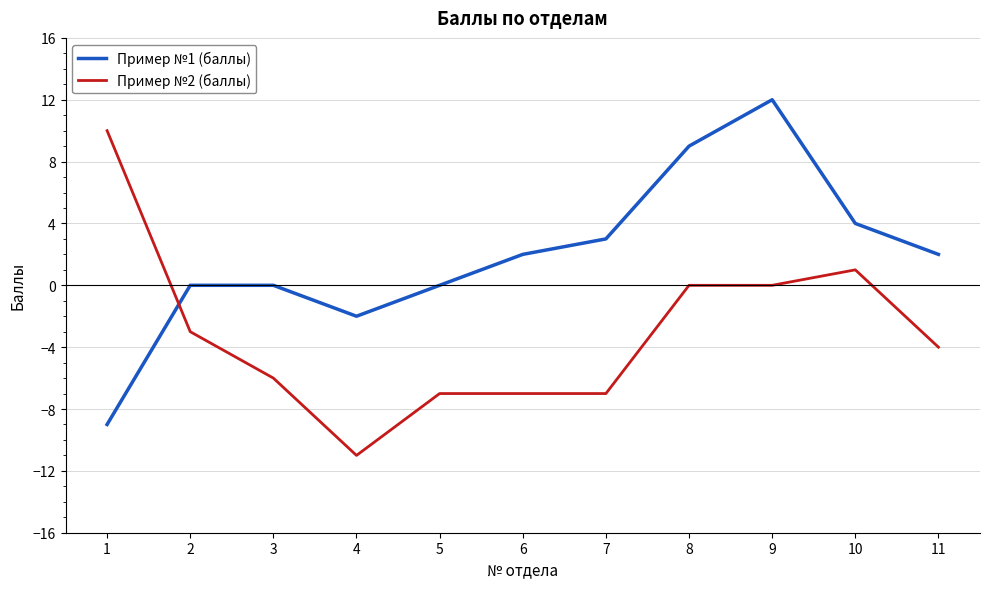

What is the difference between the maximum and minimum values in the Пример №1 (баллы) series?

21